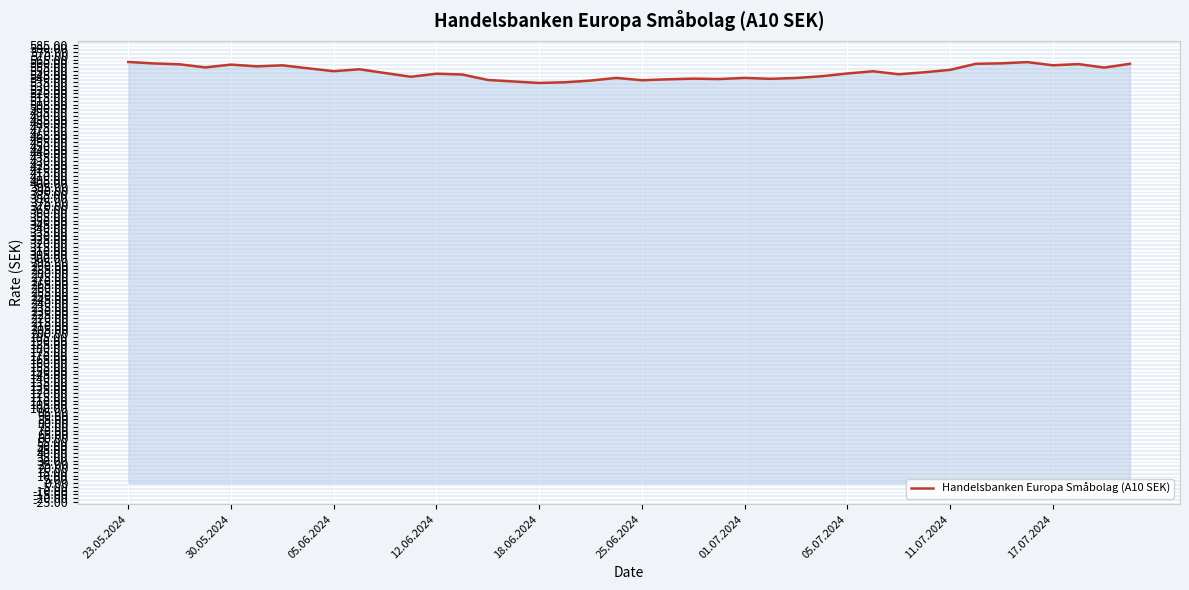

What is the difference between the maximum and minimum values?

28.0